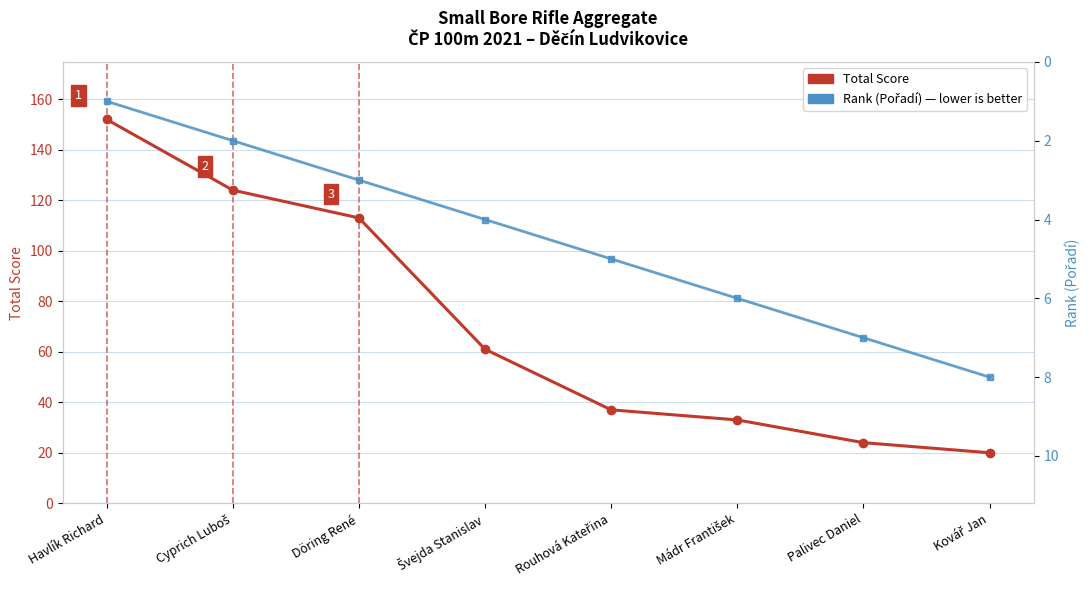

Rank the categories by Total Score value from lowest to highest.

Kovář Jan, Palivec Daniel, Mádr František, Rouhová Kateřina, Švejda Stanislav, Döring René, Cyprich Luboš, Havlík Richard